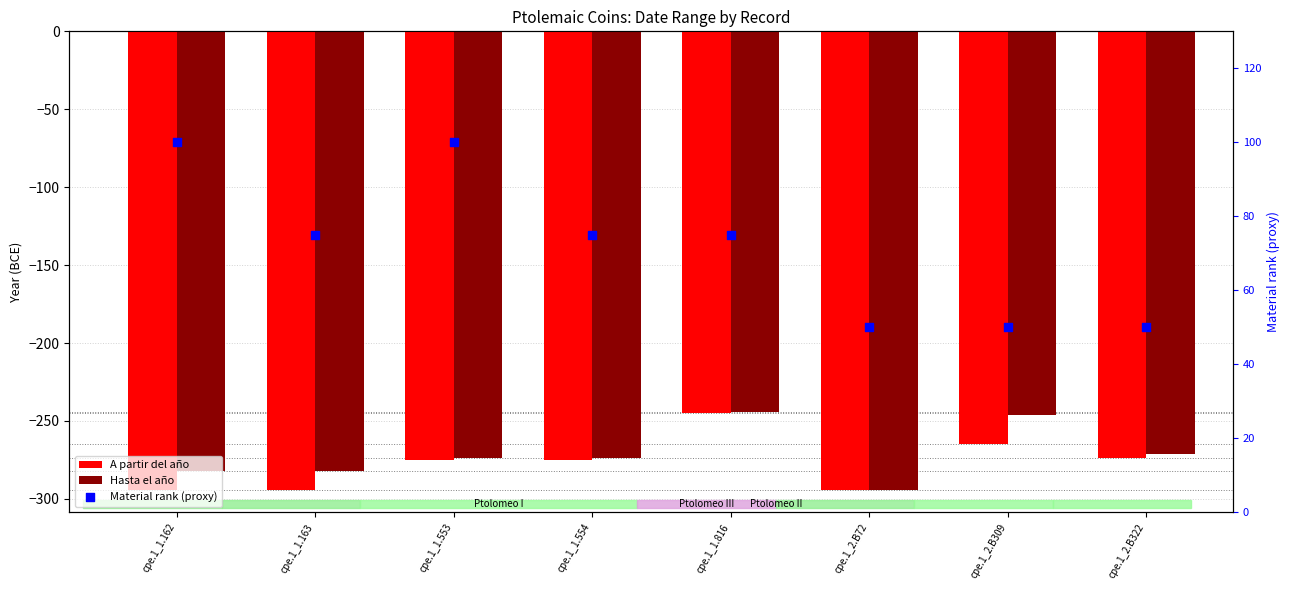

What are all the series names shown in the legend?

A partir del año, Hasta el año, Material rank (proxy)